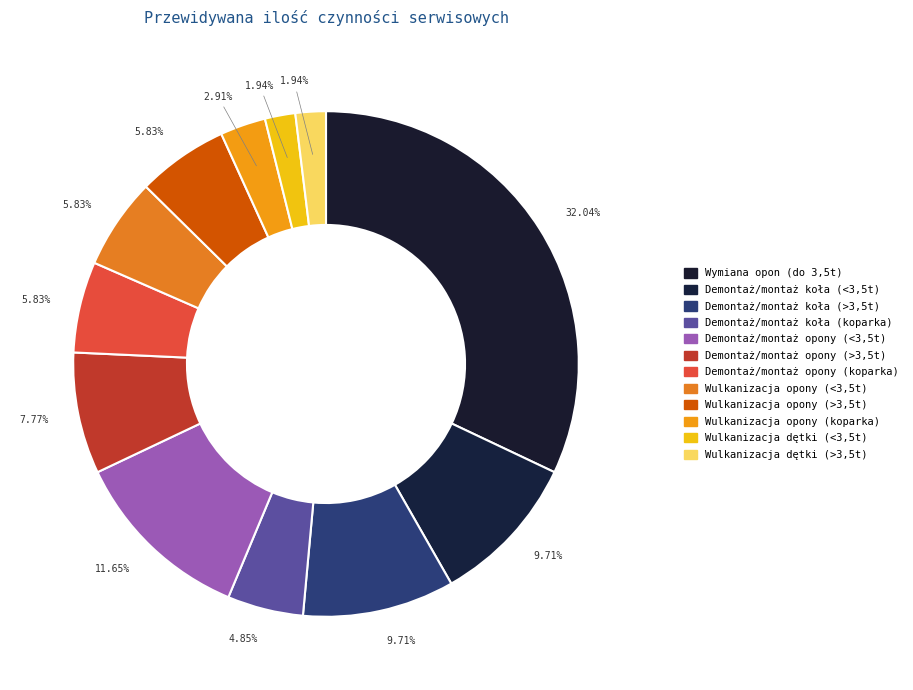

Count the number of slices in the pie.

12